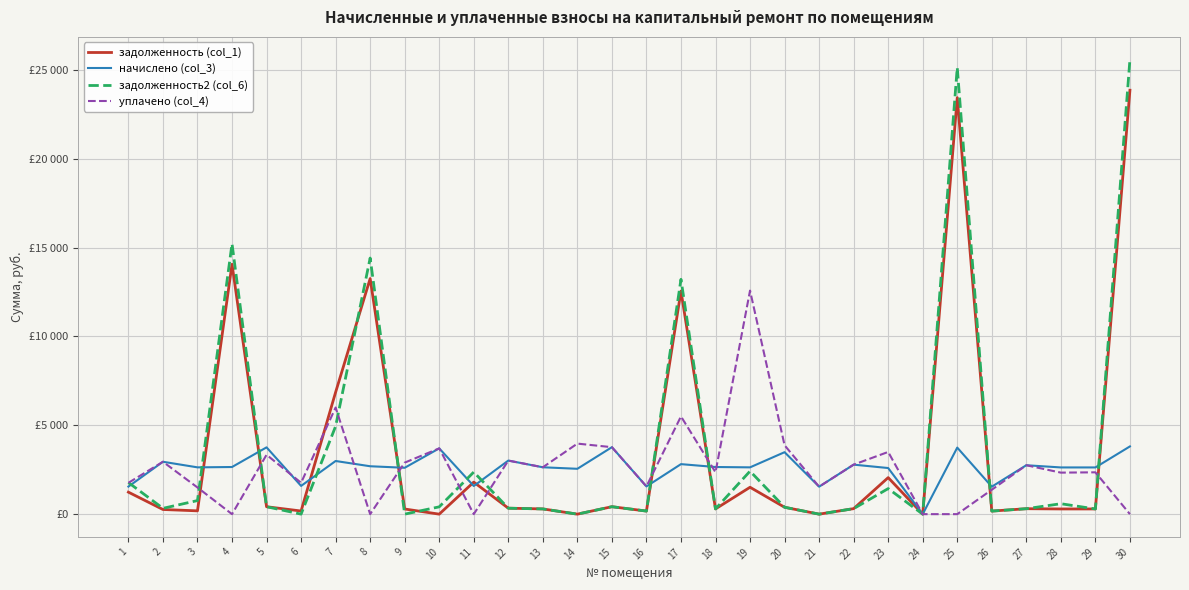

At how many categories does at least one series exceed 846?

29